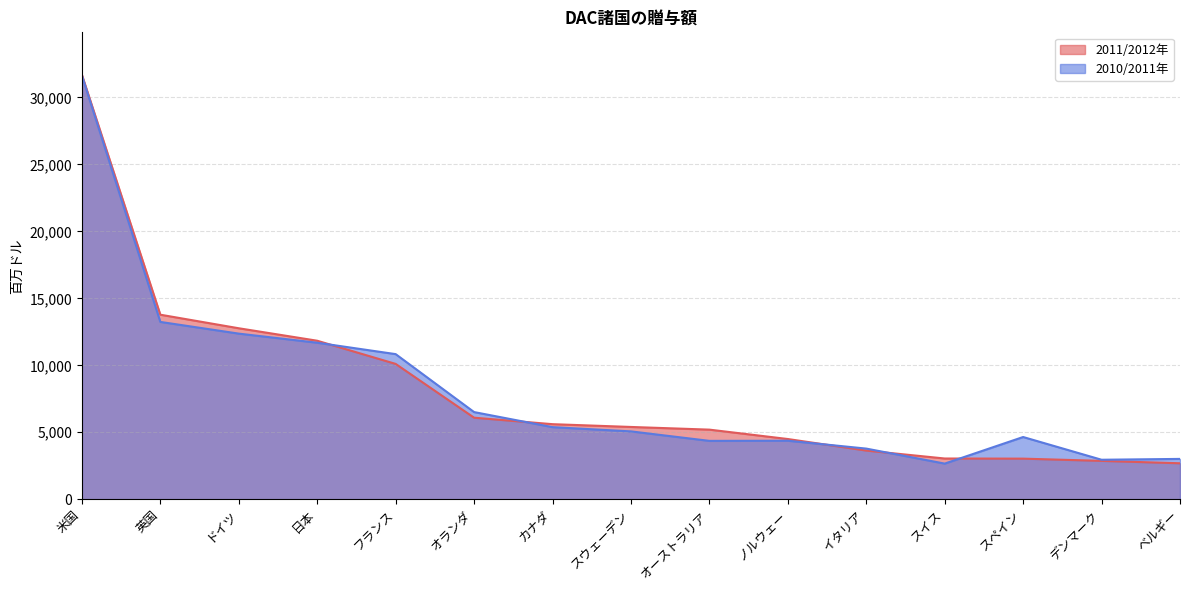

What is the value of the 2010/2011年 point at the 7th from the left?

5382